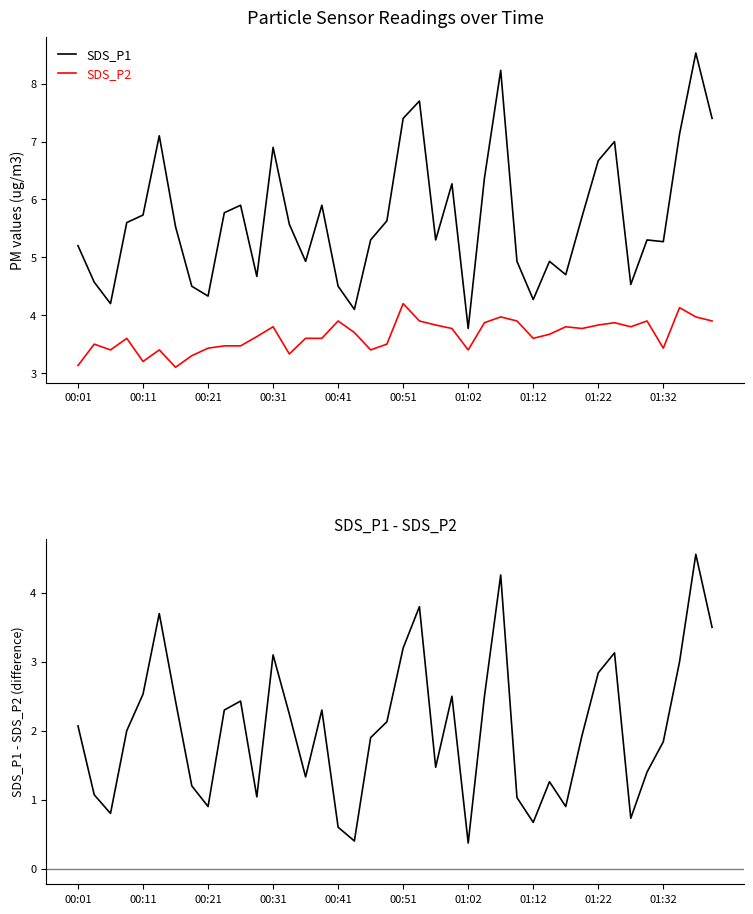

Which has a higher value, 26 or 30?

26